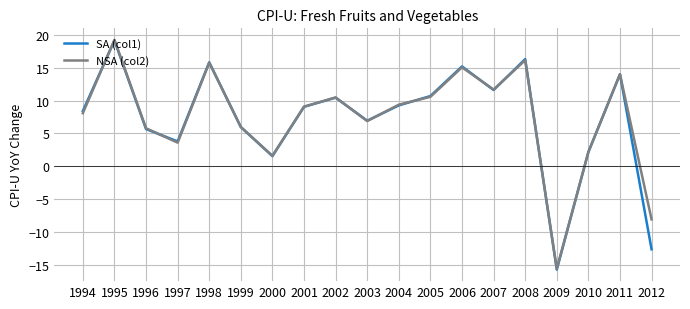

Count the number of data series in this chart.

2